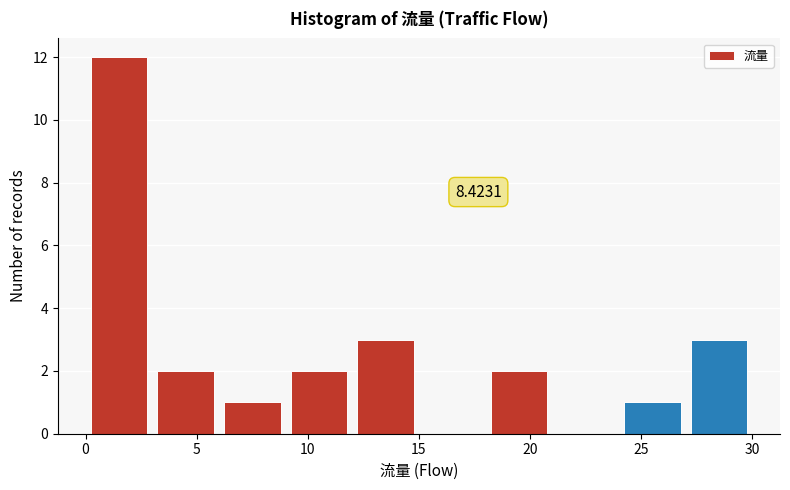

Over which range of the x-axis is the bar tallest?

0 to 3